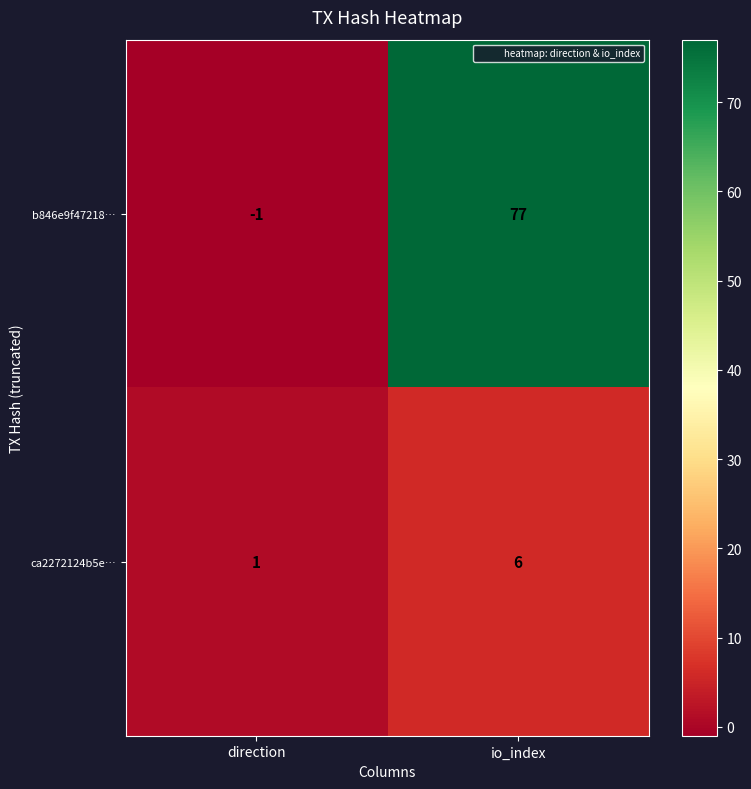

Rank the series at direction from highest to lowest value.

ca2272124b5e…, b846e9f47218…